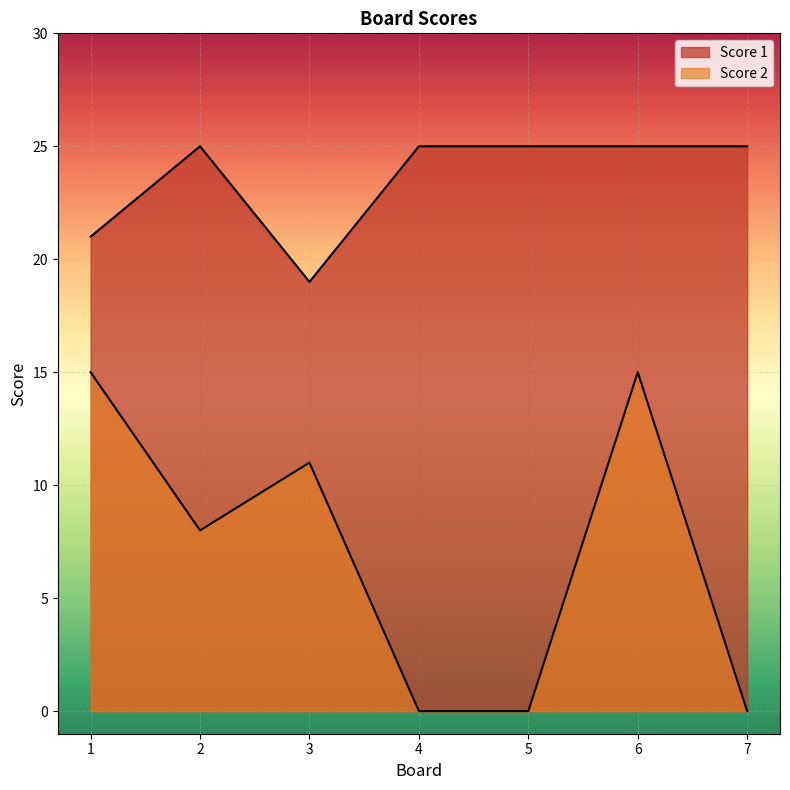

Rank the series by their maximum value, from highest to lowest.

Score 1, Score 2